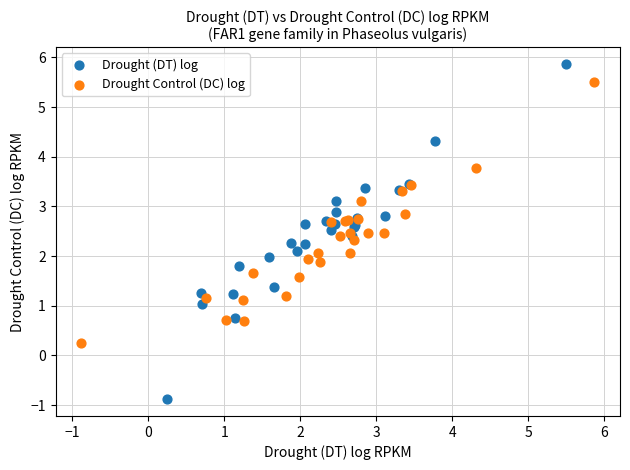

Which series contains the highest Y value?

Drought (DT) log